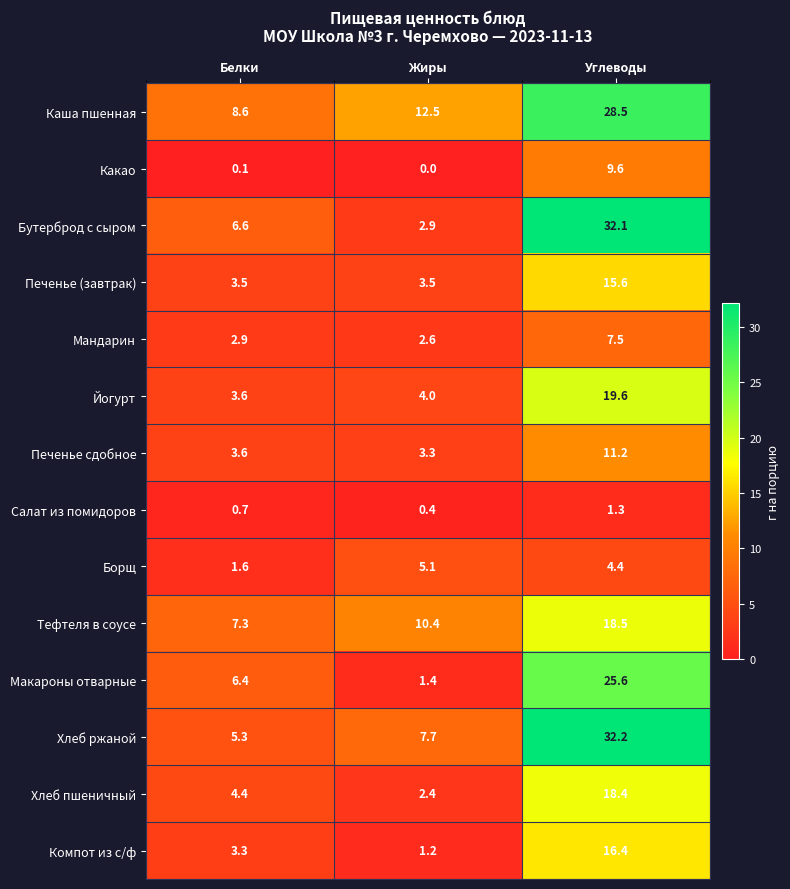

At how many categories does at least one series exceed 26?

1